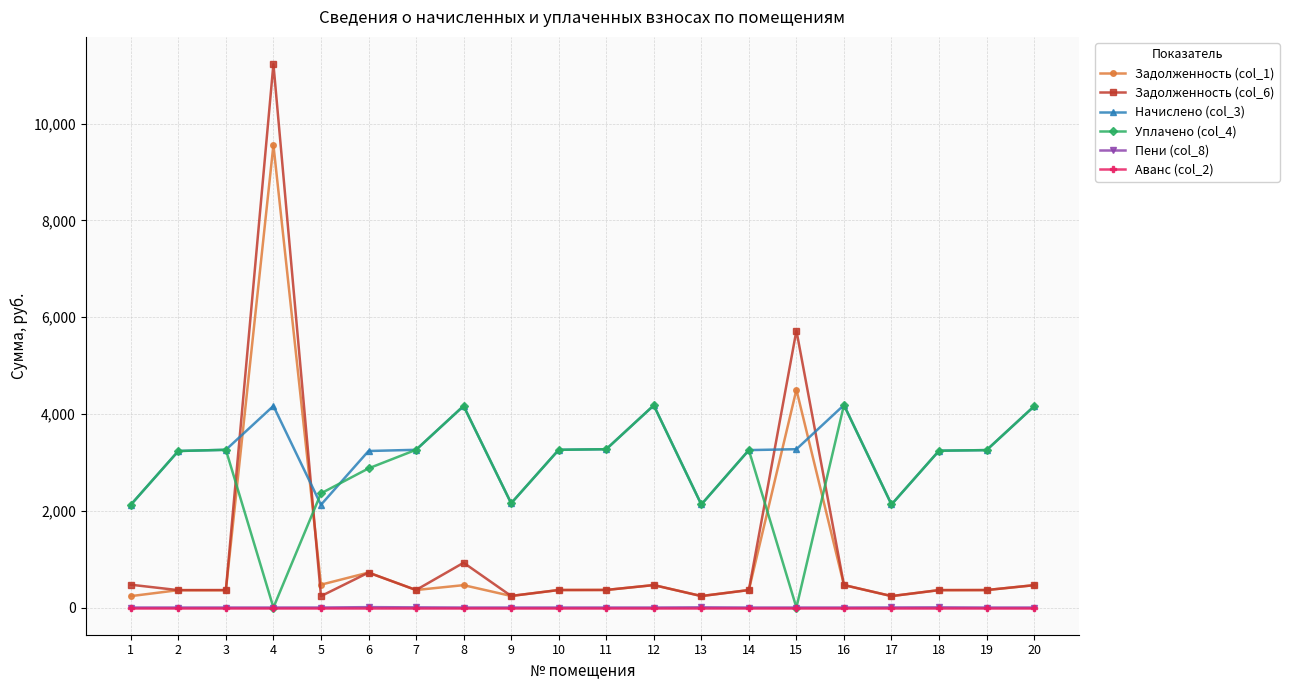

True or false: Уплачено (col_4) and Задолженность (col_6) cross at least once.

True